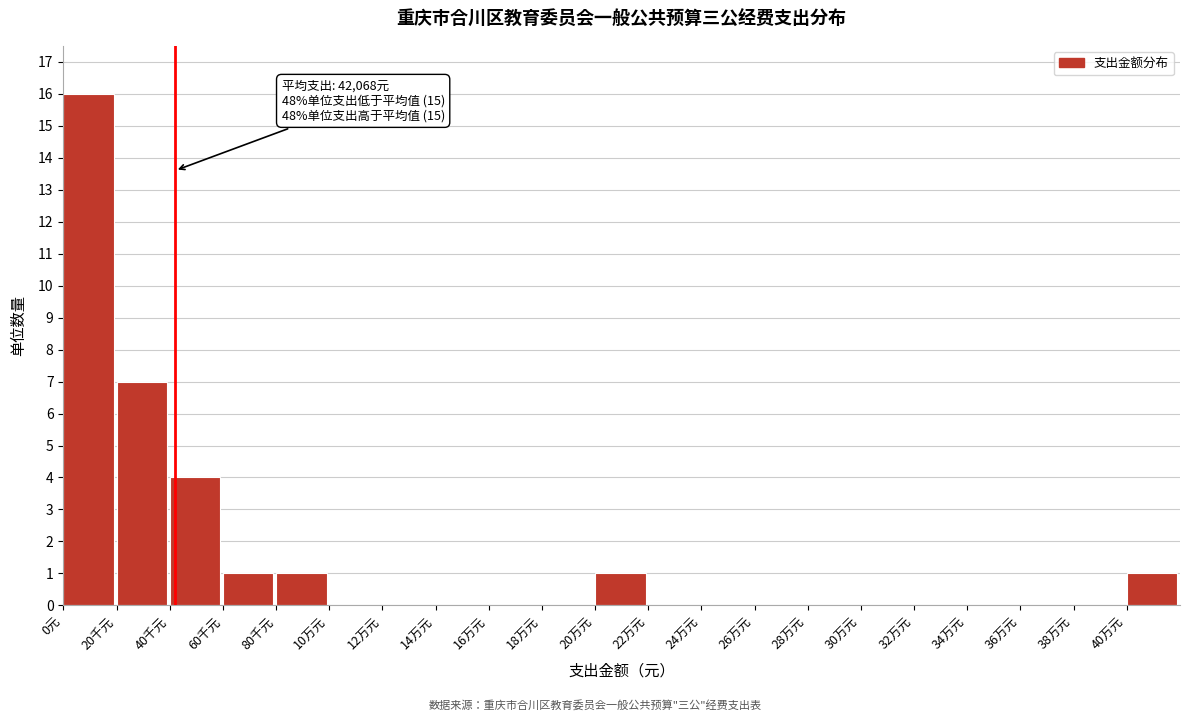

Reading left to right, list all the values displayed in this chart.

0元=16	20千元=7	40千元=4	60千元=1	80千元=1	10万元=0	12万元=0	14万元=0	16万元=0	18万元=0	20万元=1	22万元=0	24万元=0	26万元=0	28万元=0	30万元=0	32万元=0	34万元=0	36万元=0	38万元=0	40万元=1